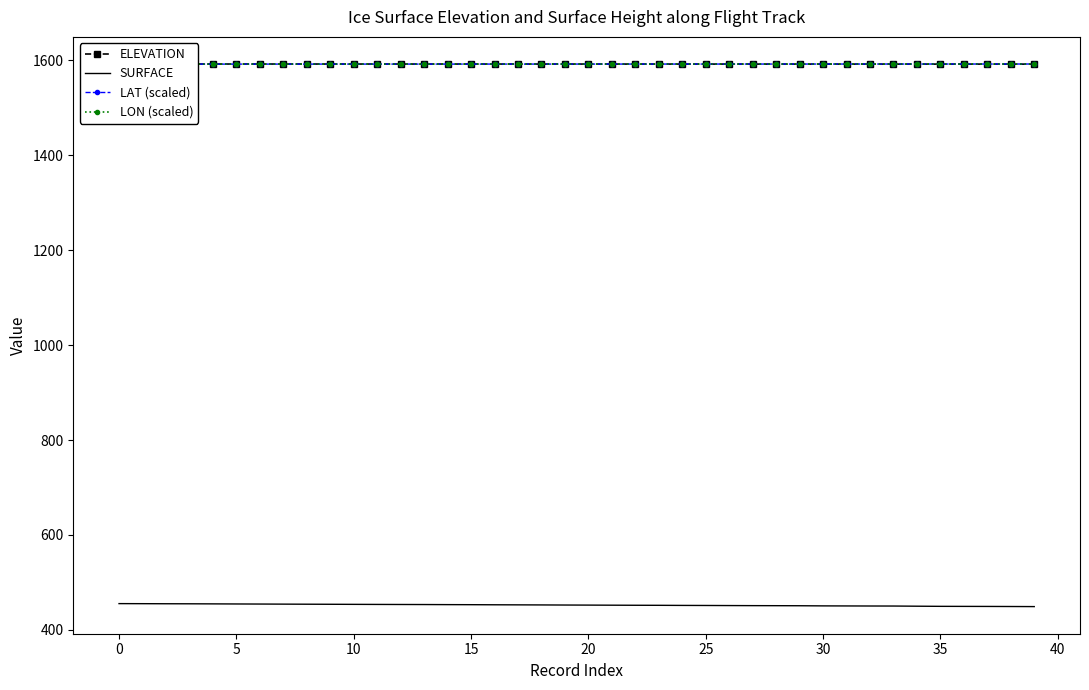

What is the label of the 13th point from the left?

12